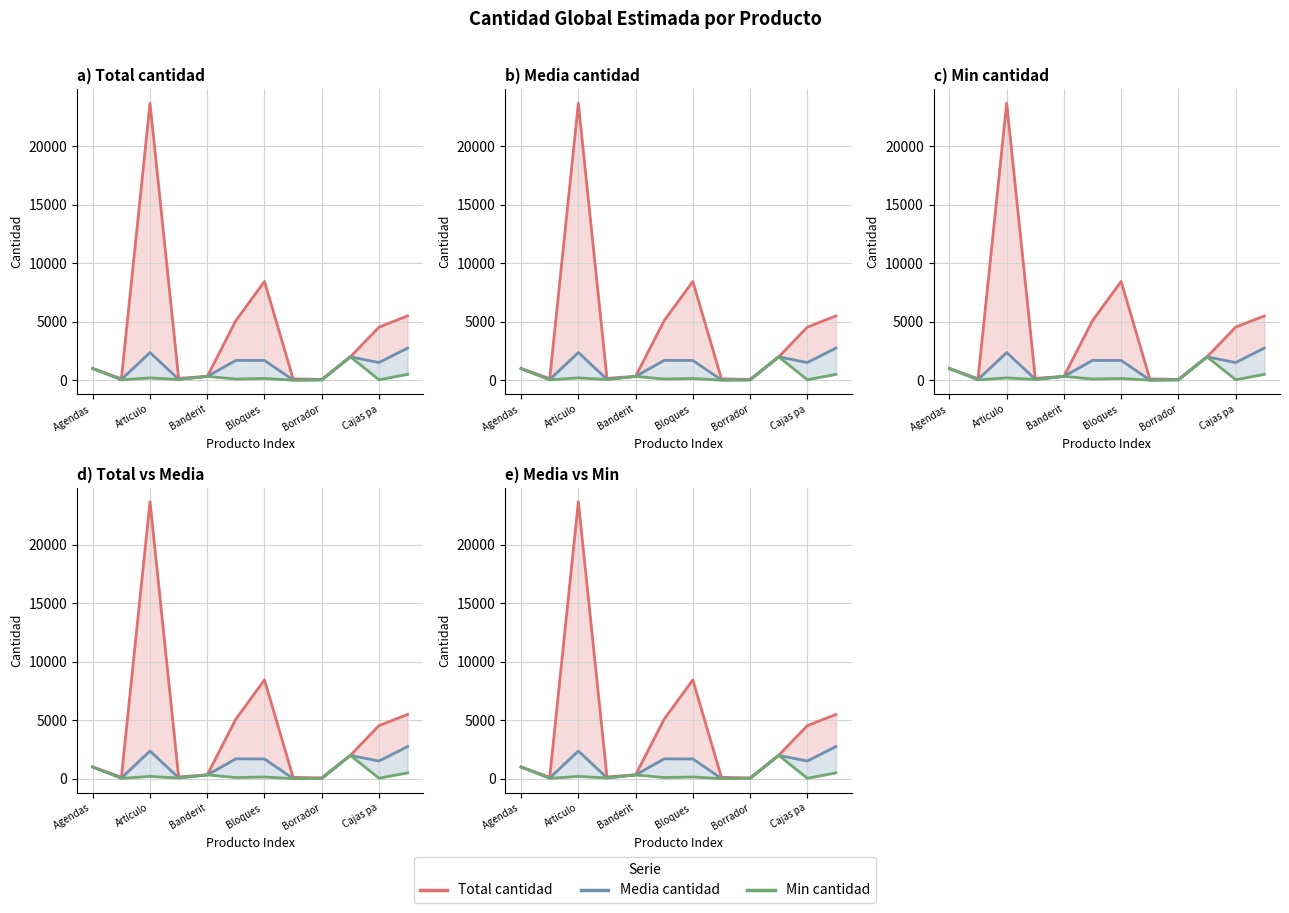

How many data points in Media cantidad are above 1513?

5